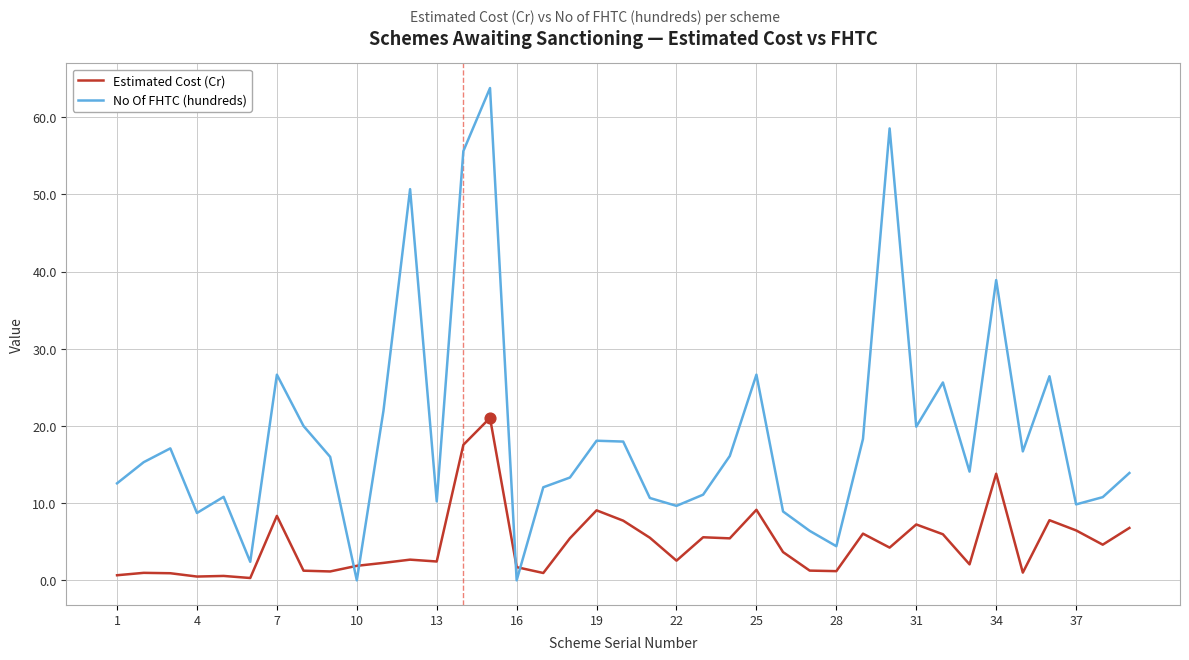

Which series has the largest total across all categories?

No Of FHTC (hundreds)